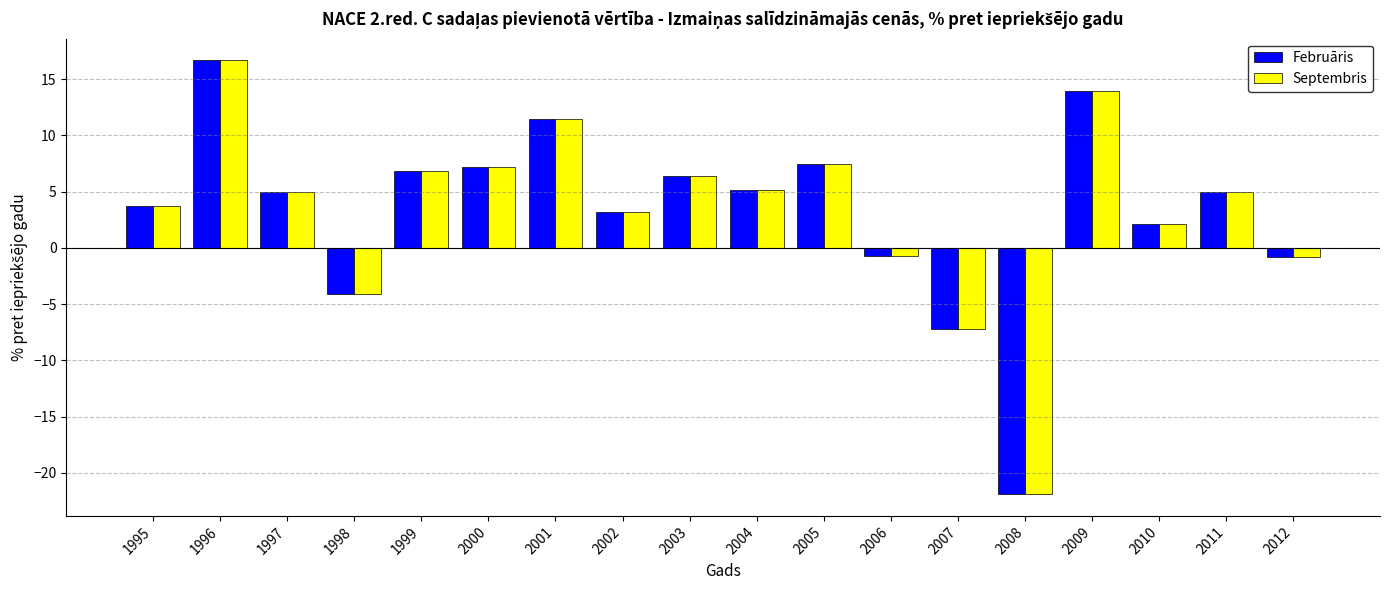

How many categories are shown in the chart?

18